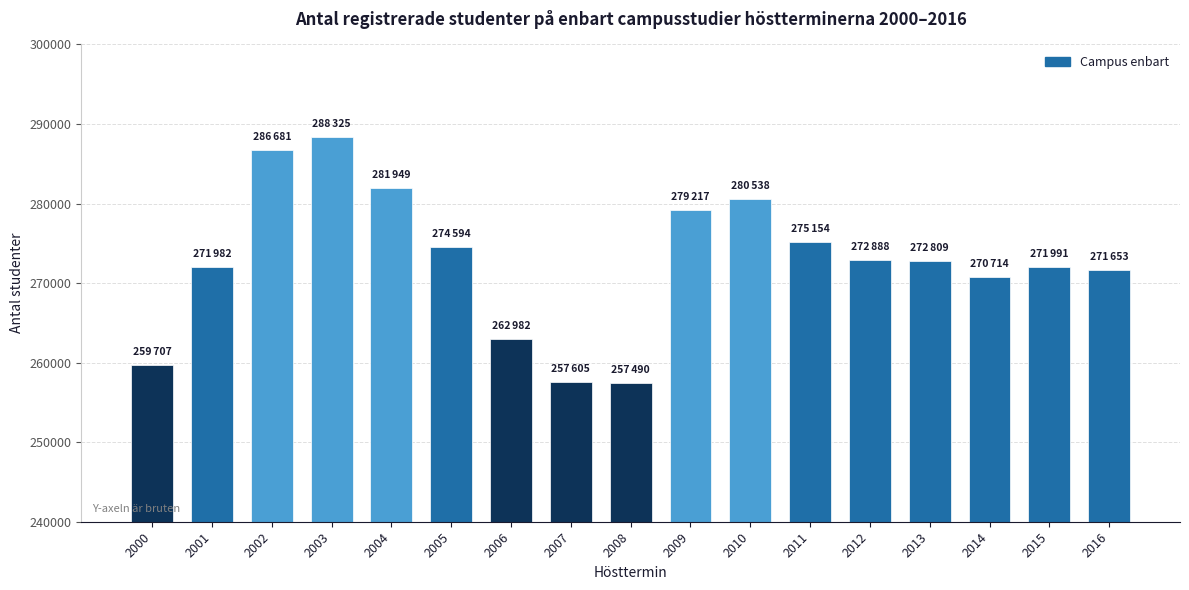

What is the value of the 1st bar from the left?

259707